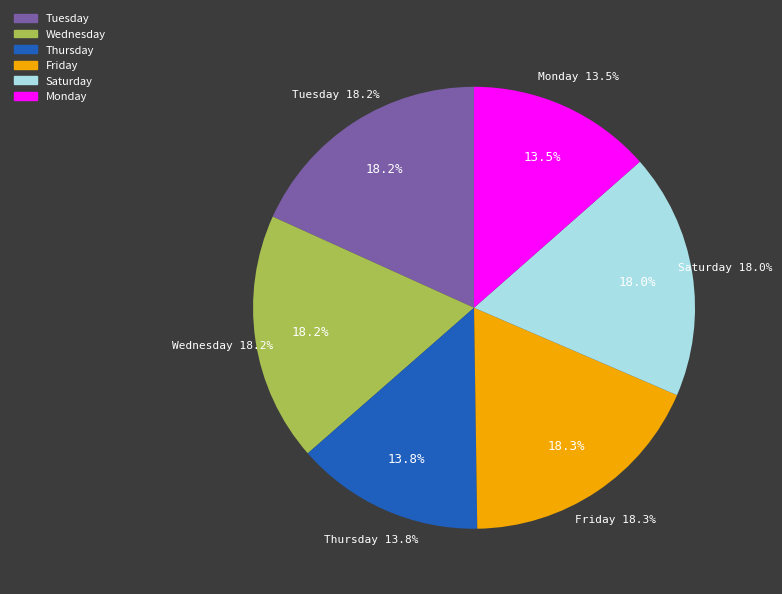

Does any single category account for the majority?

No